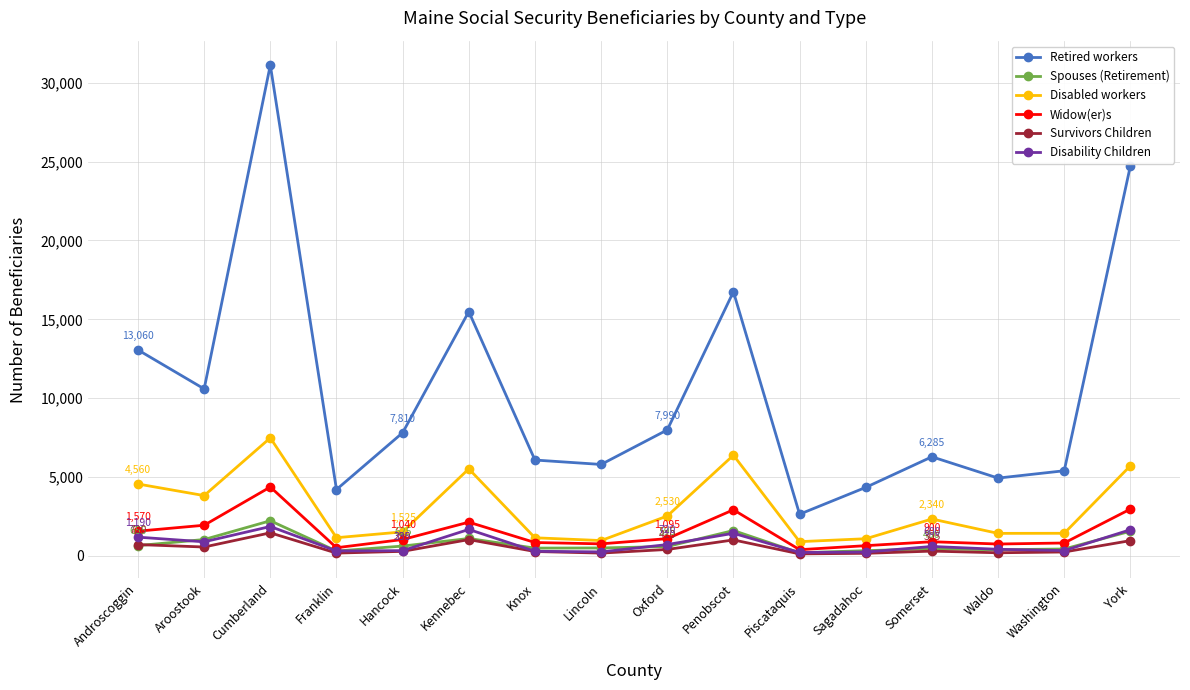

What is the sum of all Disability Children values?

12470